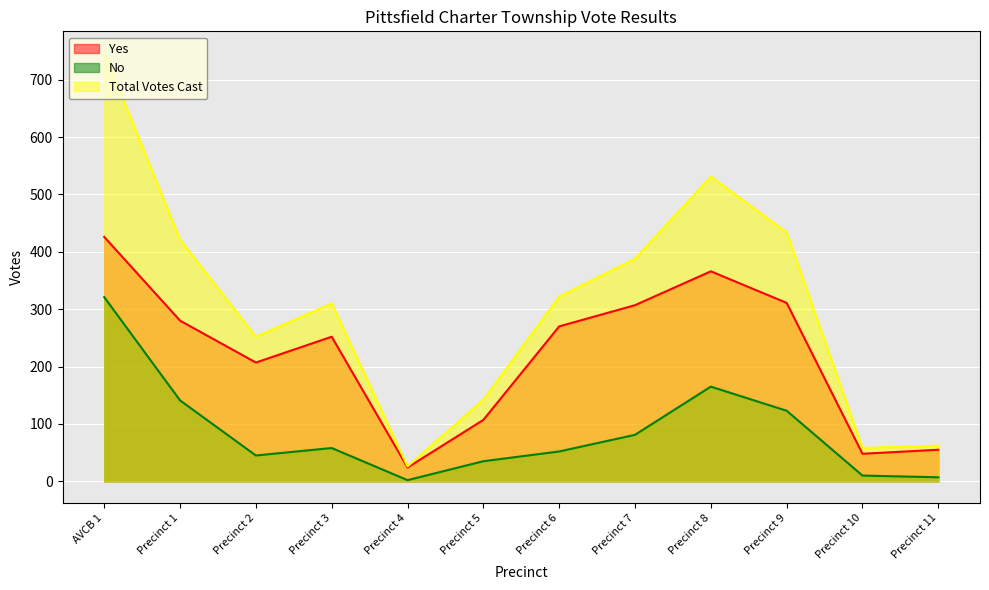

What is the difference between the No values at Precinct 2 and Precinct 9?

78